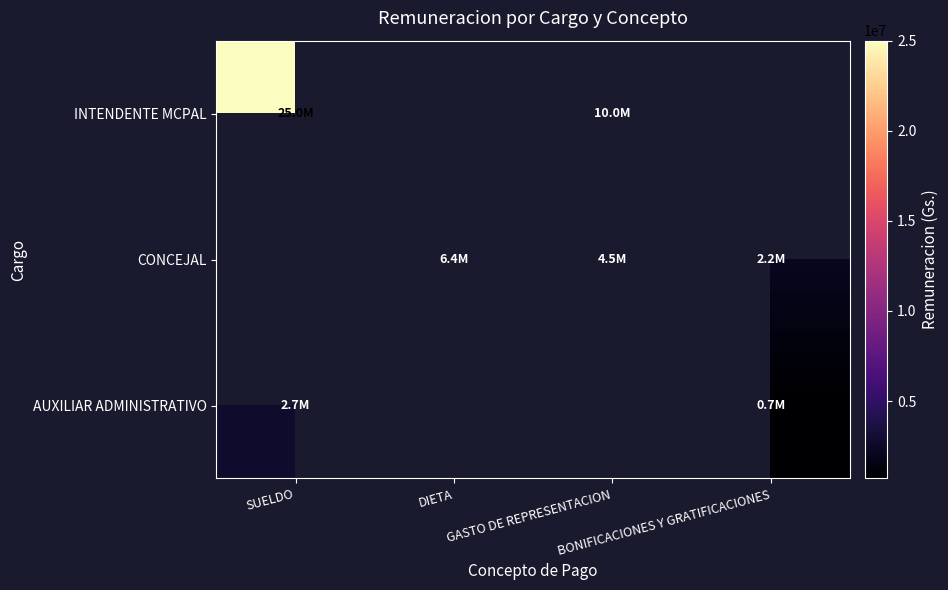

Rank the series by their average value, from highest to lowest.

INTENDENTE MCPAL, CONCEJAL, AUXILIAR ADMINISTRATIVO